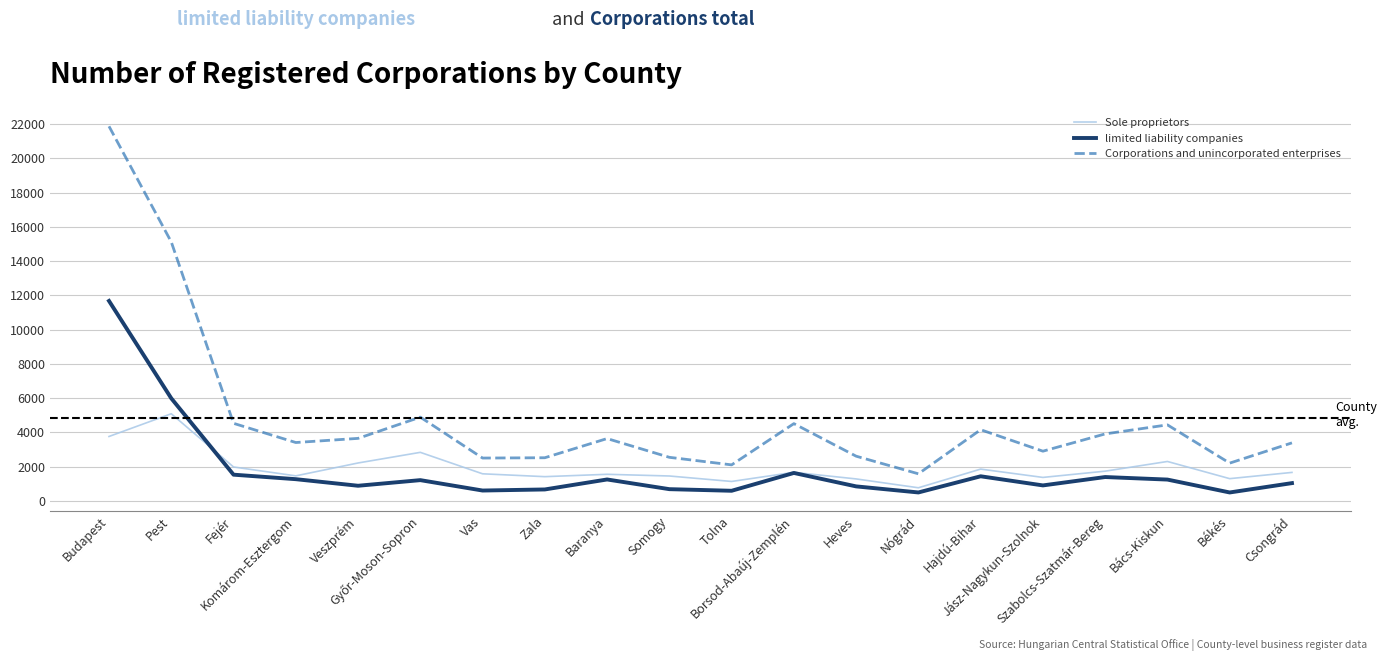

True or false: Corporations and unincorporated enterprises and Sole proprietors cross at least once.

False